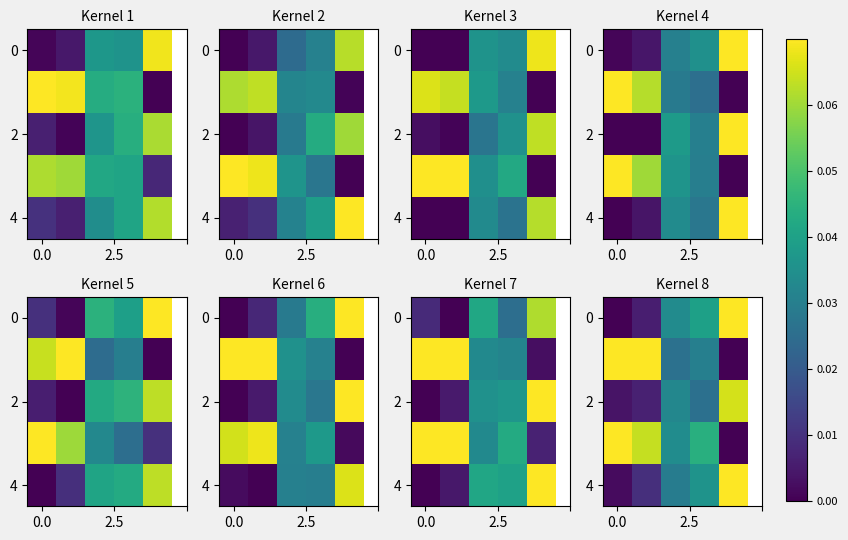

What is the difference between the highest and lowest values at 4?

0.1